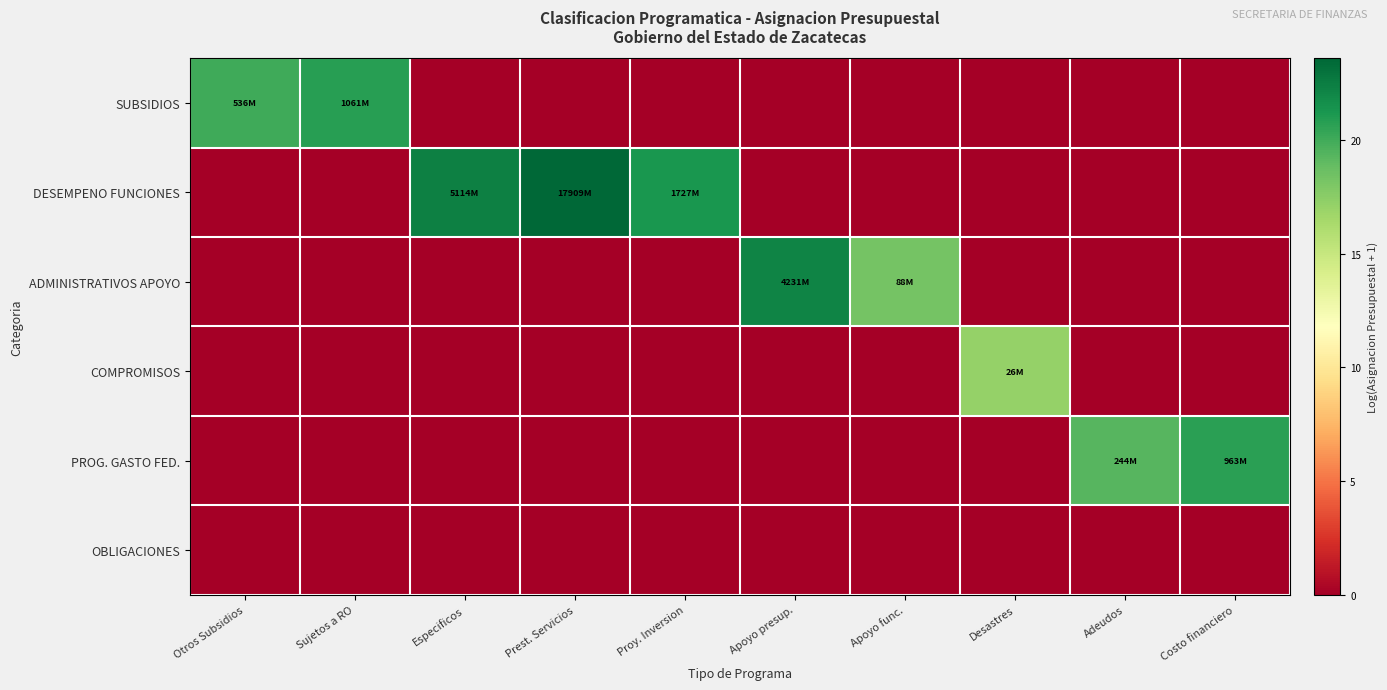

What is the difference between the highest and lowest values at Adeudos?

19.3